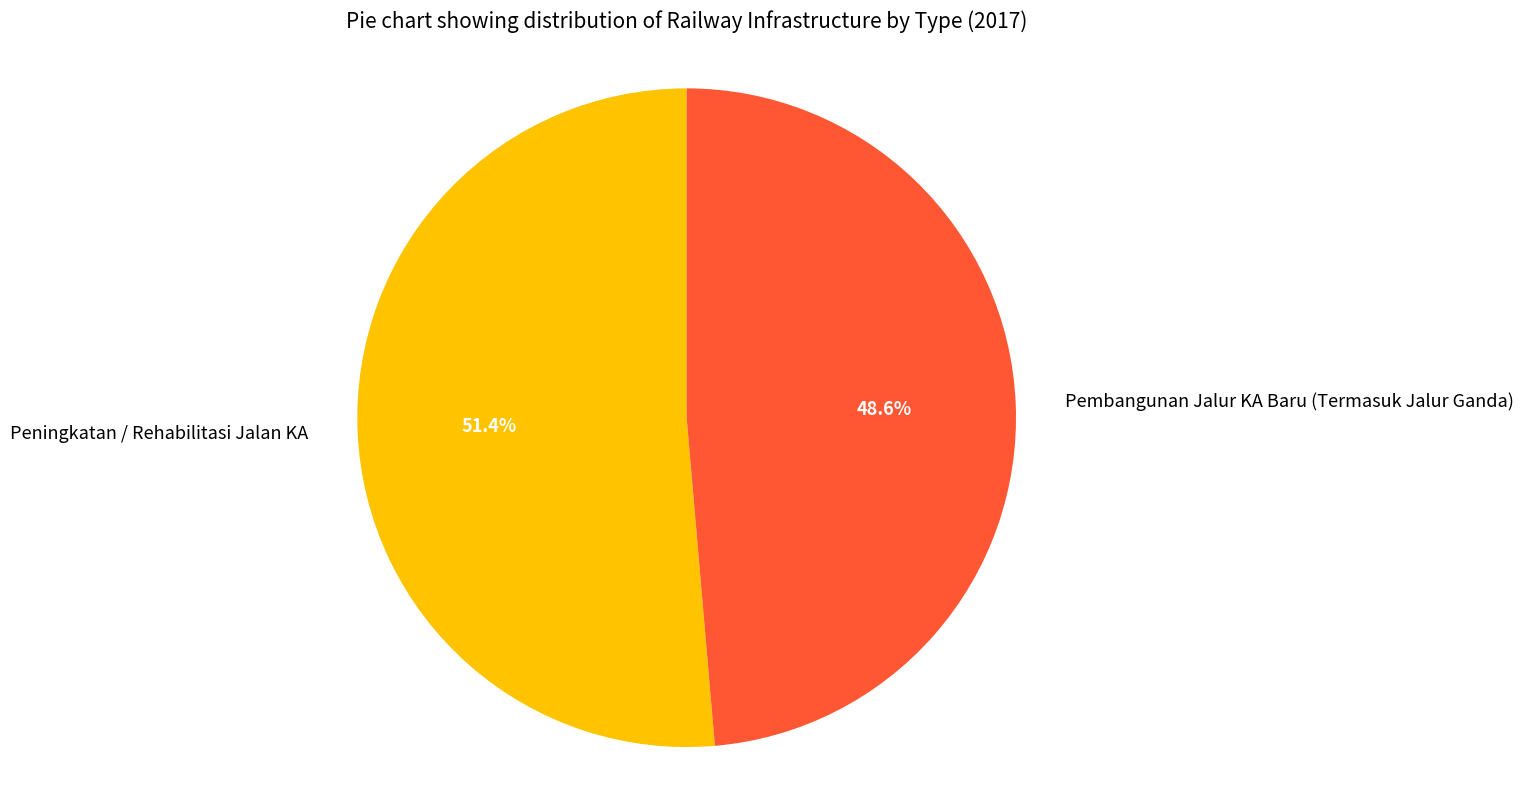

To the nearest percent, what portion does Pembangunan Jalur KA Baru (Termasuk Jalur Ganda) represent?

49%